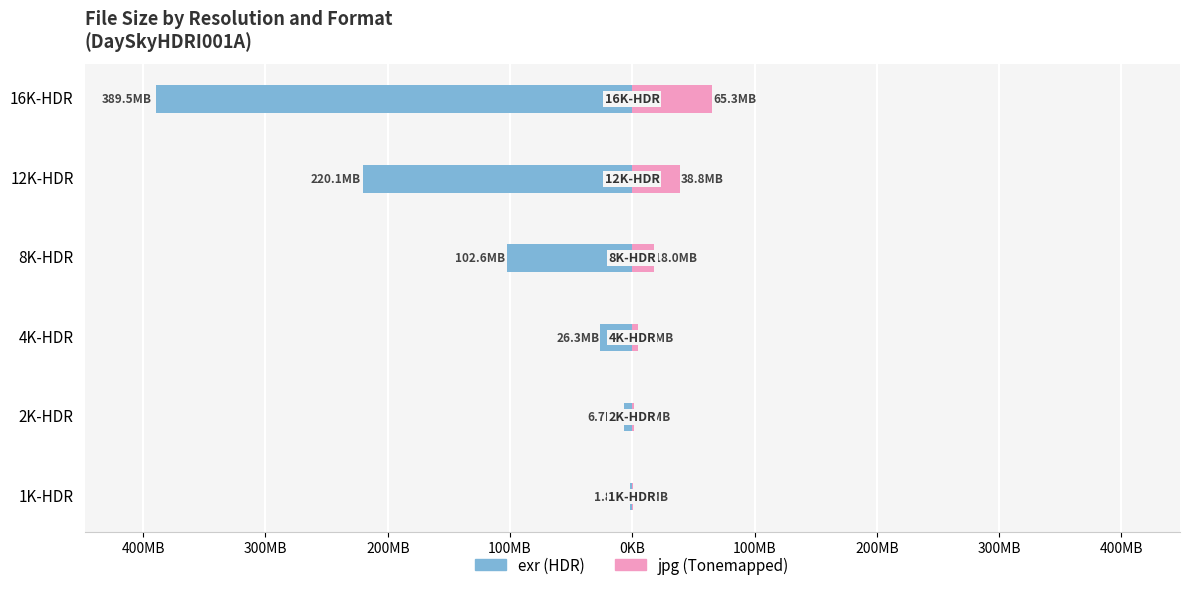

Which series has the widest spread of values?

exr